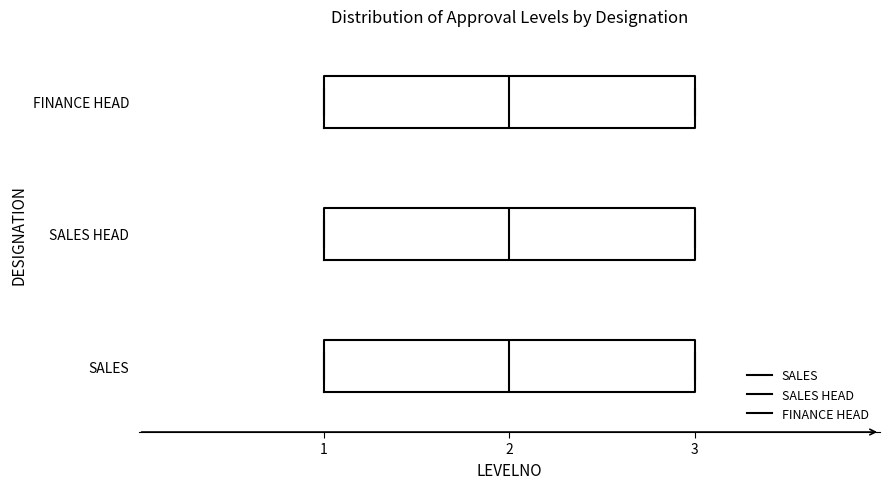

Where is the right edge of the box for SALES HEAD on the x-axis? The values are not printed on the chart, so give them approximately, as read against the axis.

3